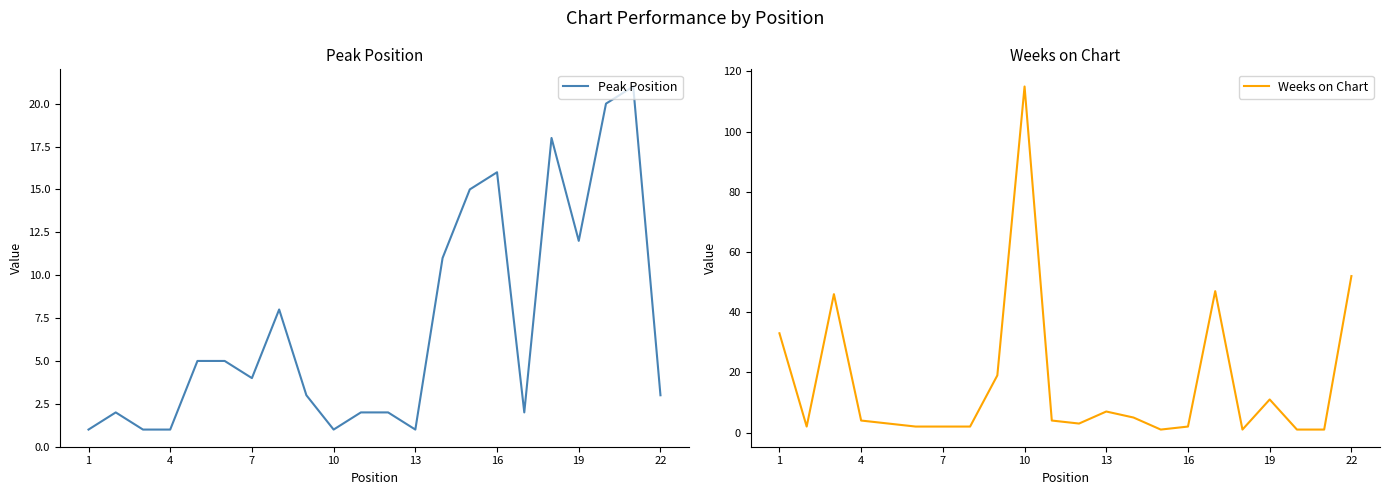

How many distinct data groups are displayed?

2